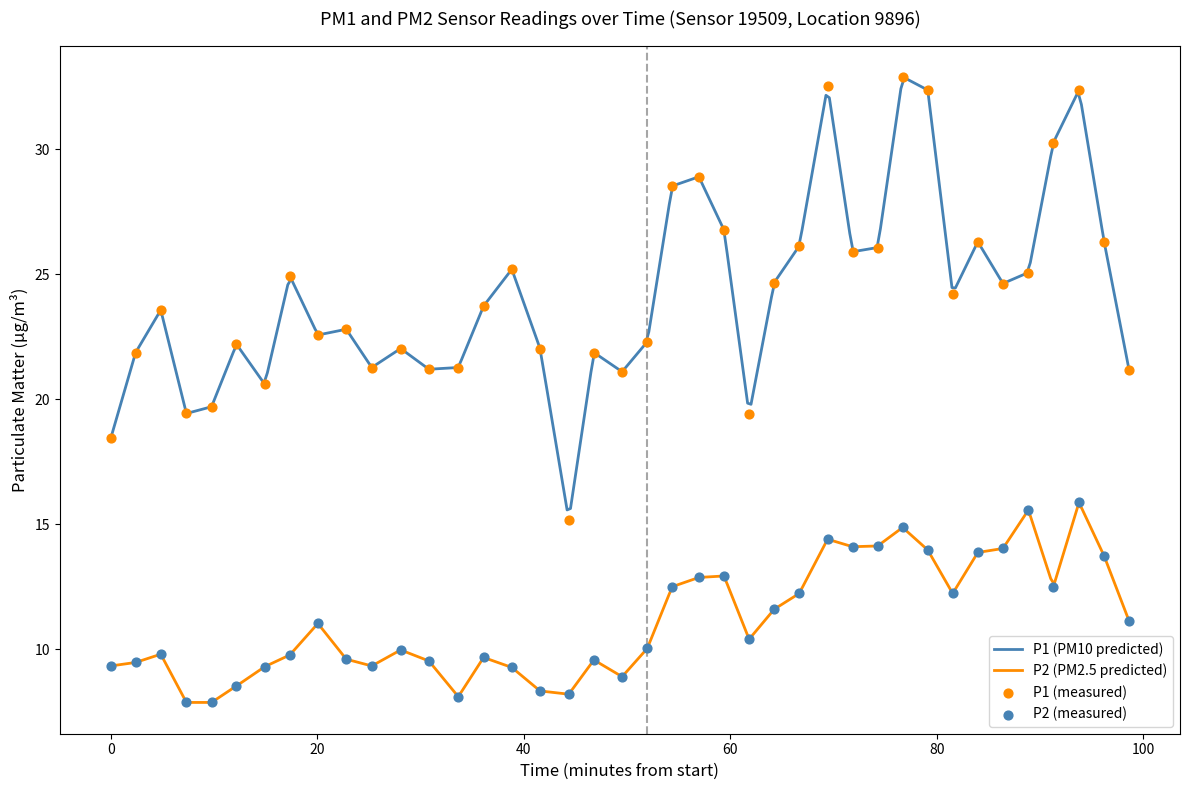

Which series has the largest total across all categories?

P1